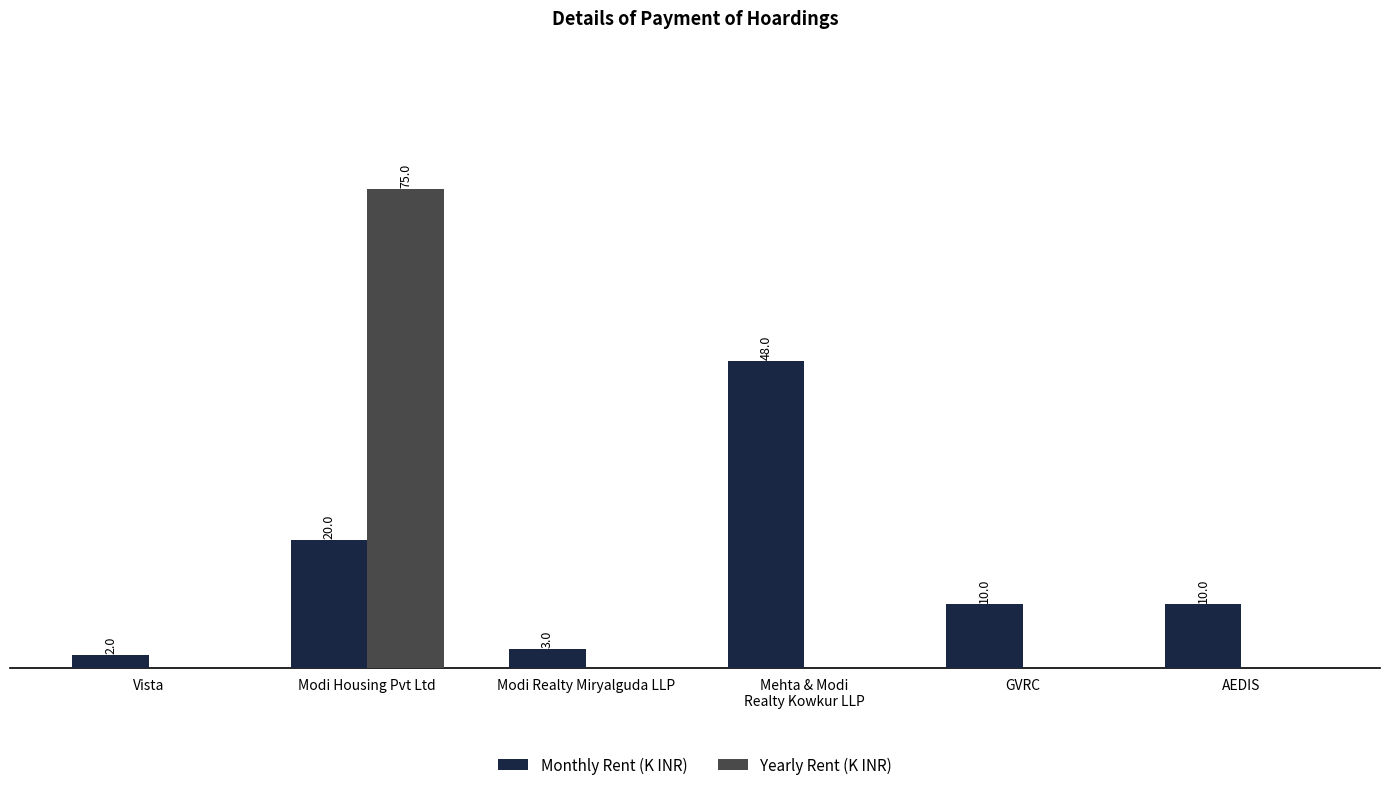

Which series has the largest total across all categories?

Monthly Rent (K INR)